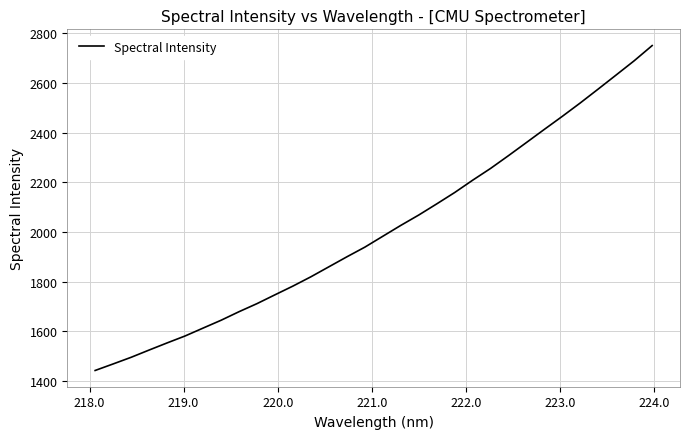

What is the difference between the maximum and minimum values?

1307.7